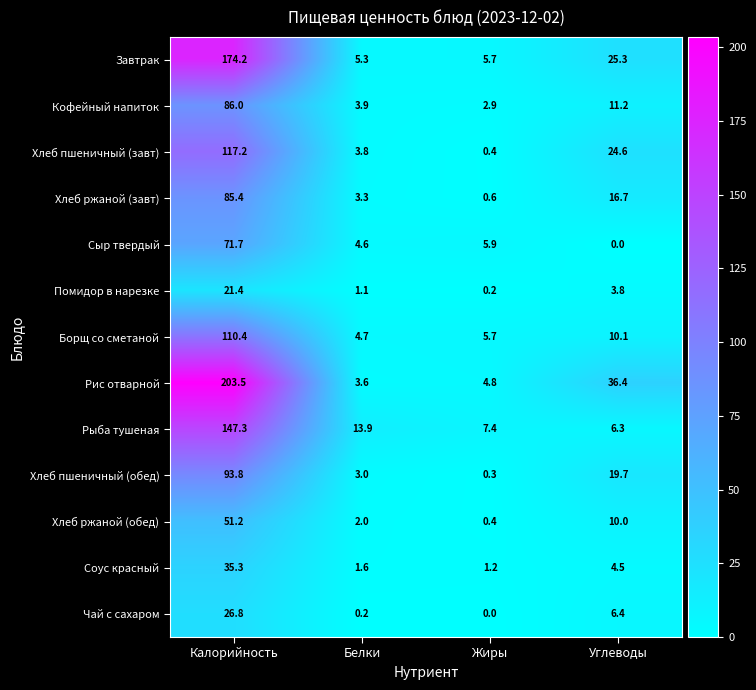

The value of Хлеб ржаной (завт) at Жиры is 0.2. True or false?

False